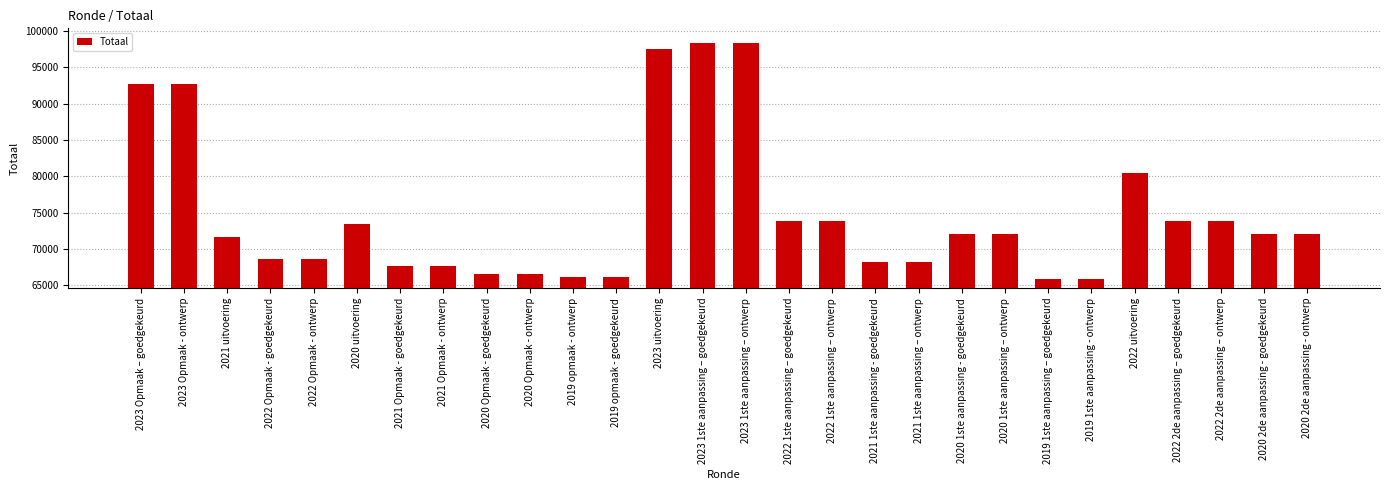

Does the chart contain any negative values?

No